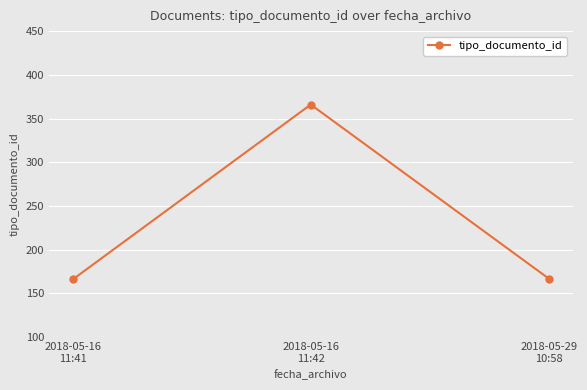

Is it true that the value at 2018-05-29
10:58 is 226?

False